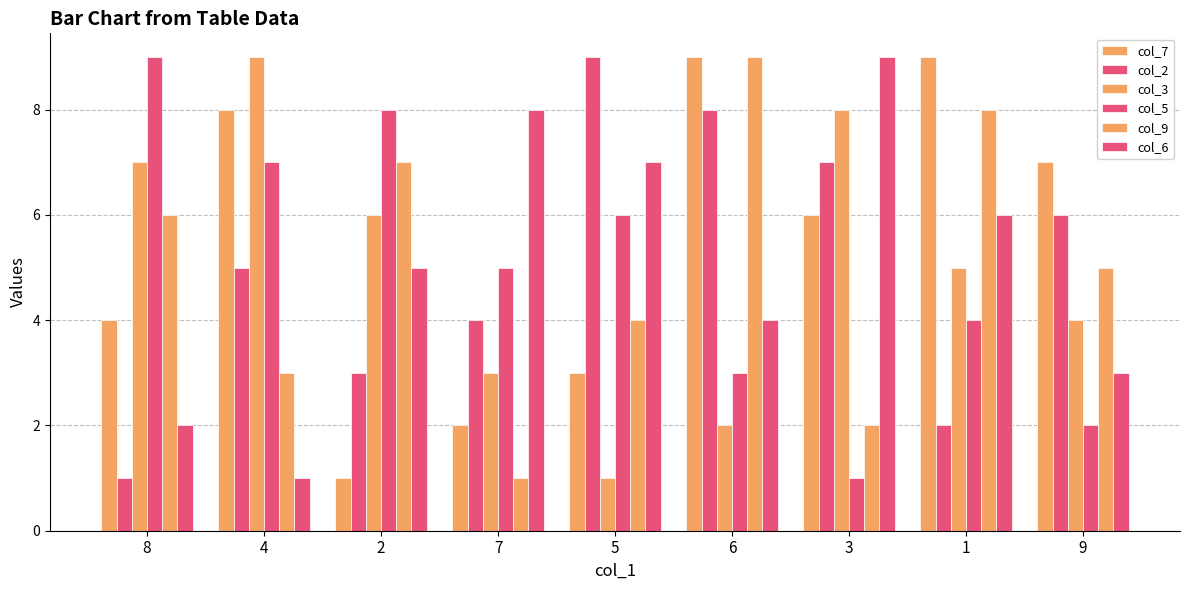

At which category is the sum across all series the highest?

6